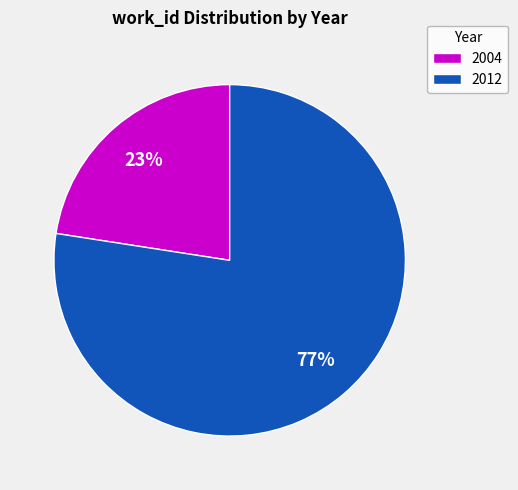

What percentage is the 2012 slice, to the nearest percent?

77%